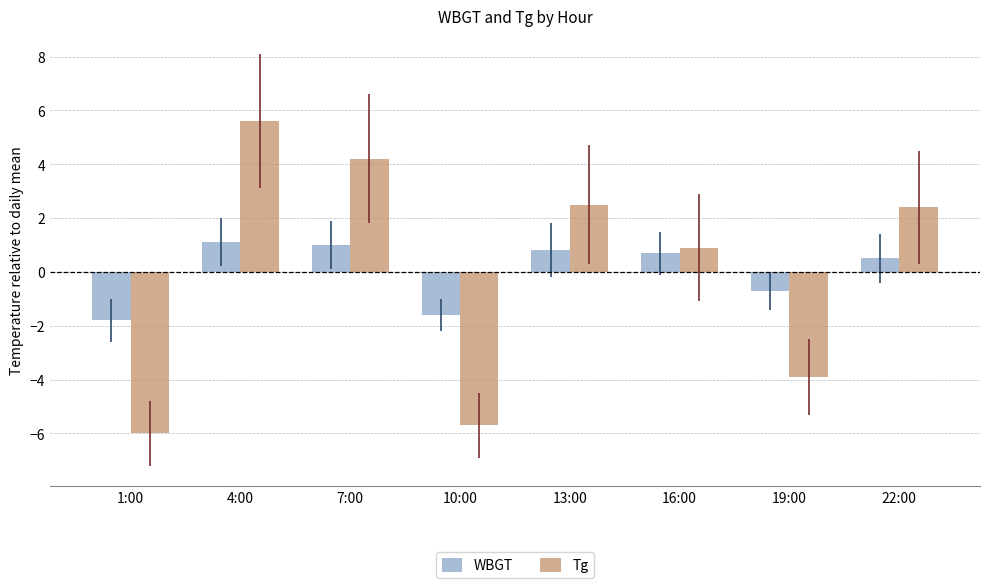

How many positive values does the Tg series have?

5